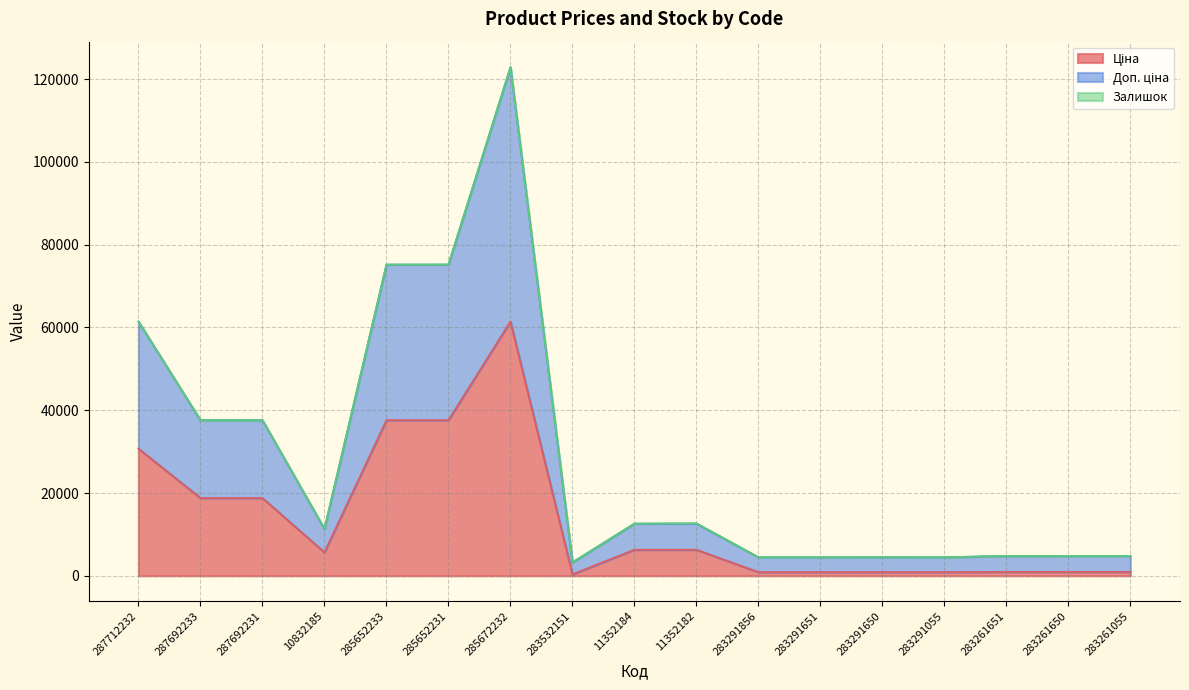

Does the chart have visible grid lines?

Yes